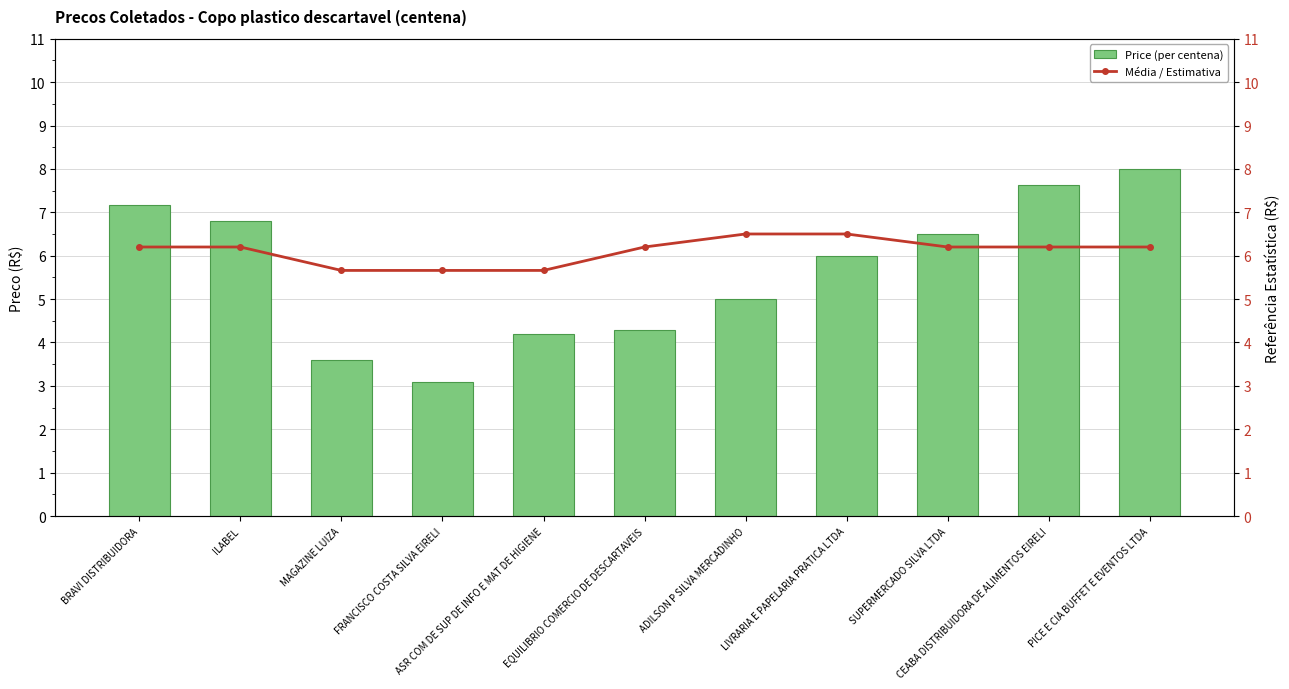

What is the difference between the second highest and minimum values in the Price (per centena) series?

4.5